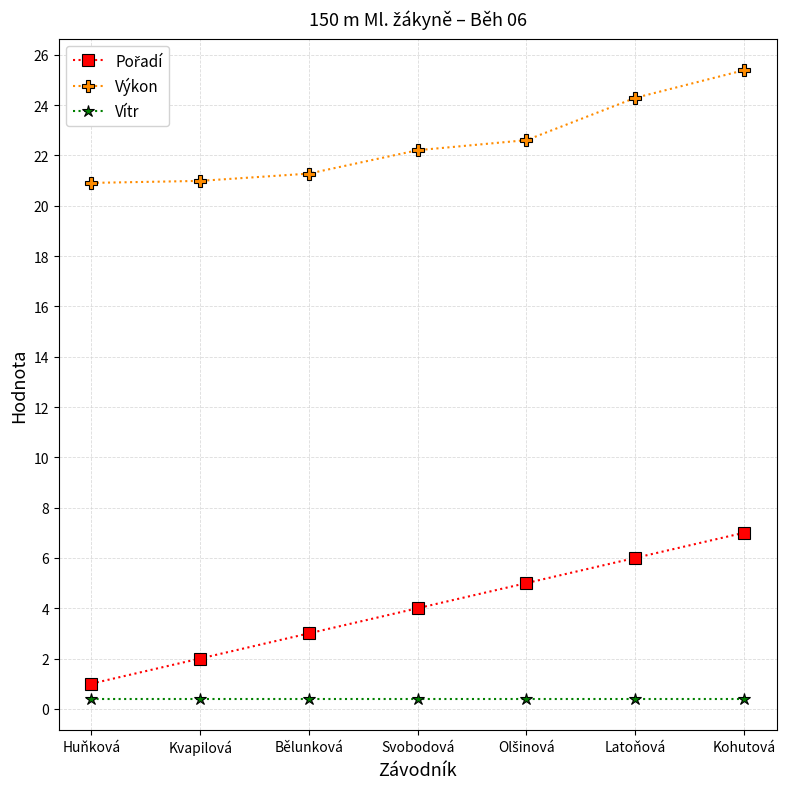

What position from the right is Bělunková?

5